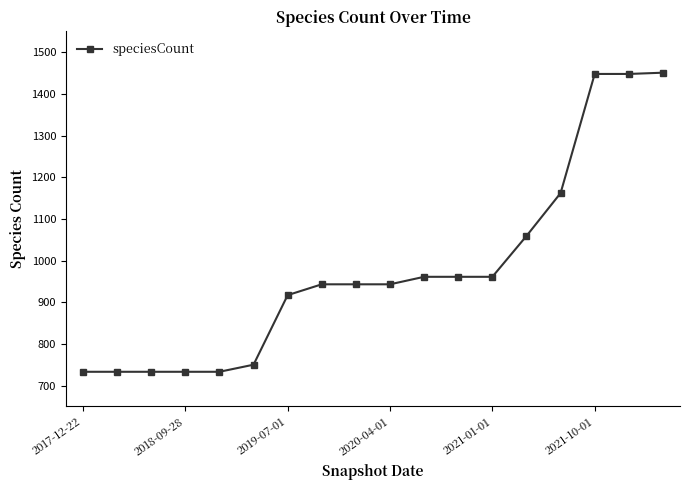

How many values are below 943?

7